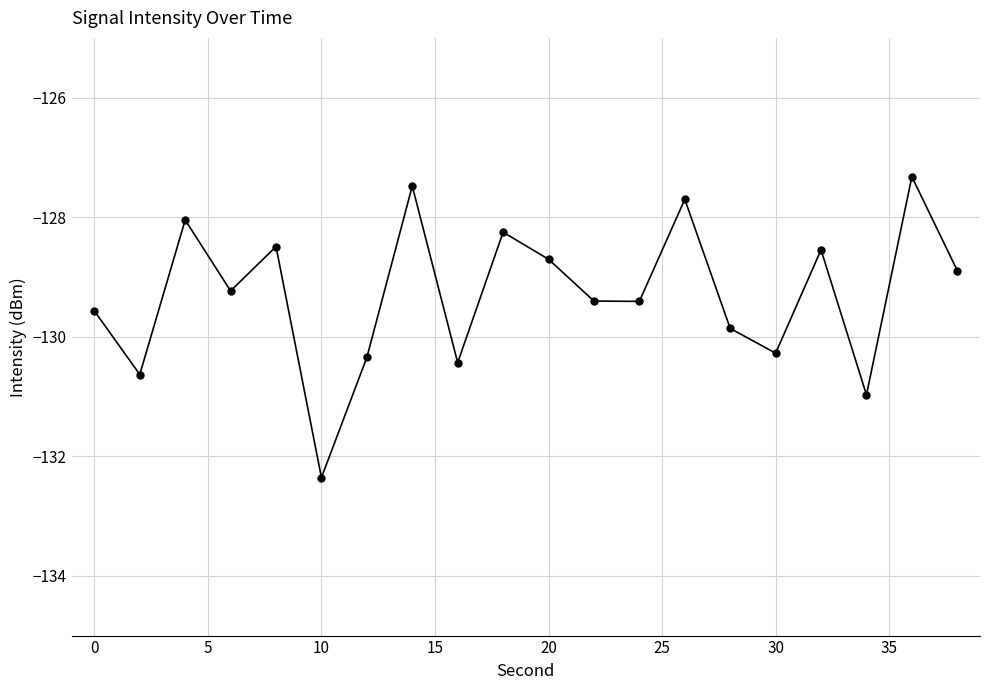

What is the minimum value shown in the chart?

-132.4